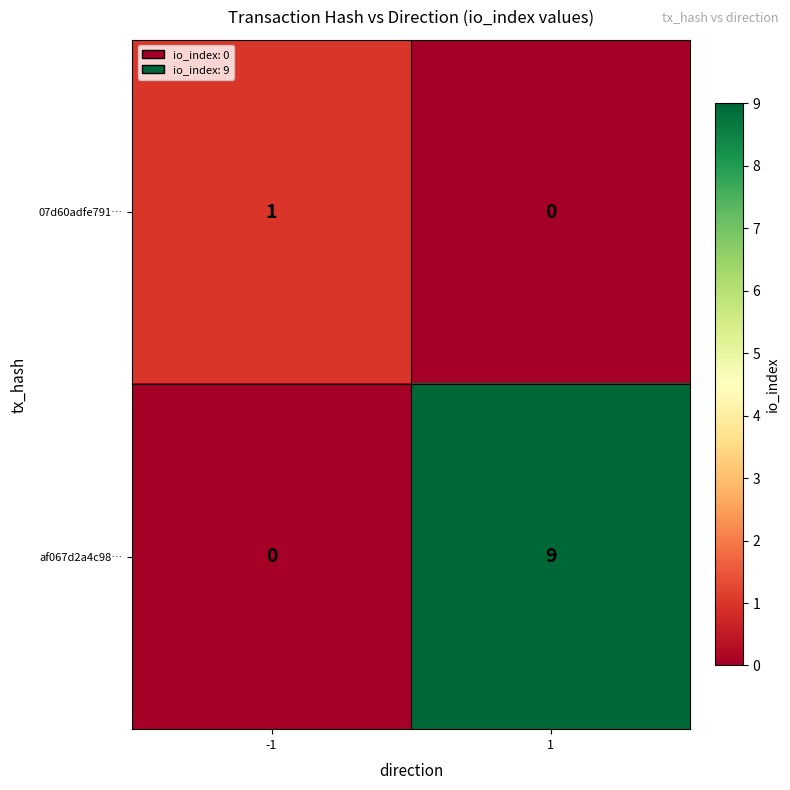

What is the difference between the af067d2a4c98… values at -1 and 1?

9